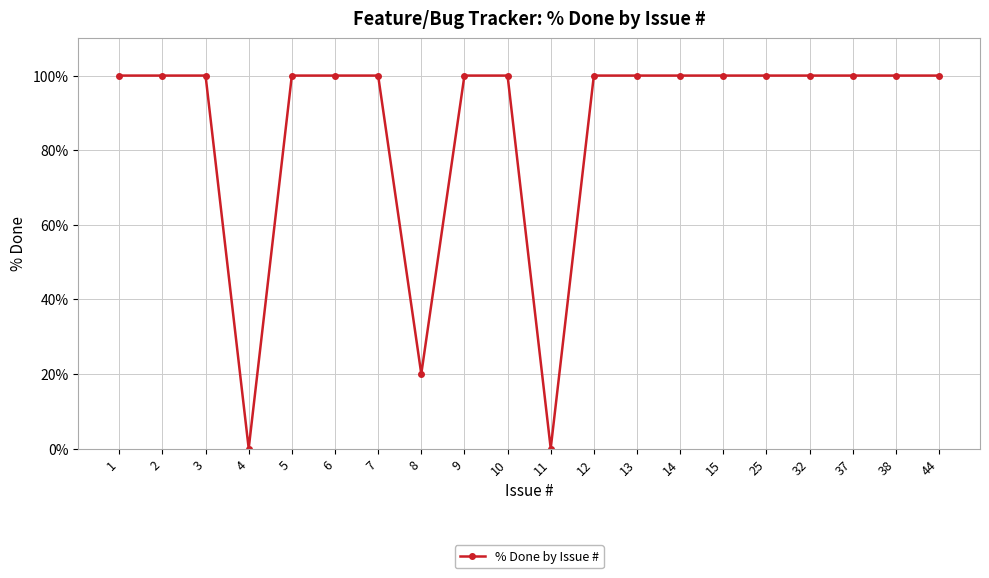

Between 9 and 4, which is larger?

9